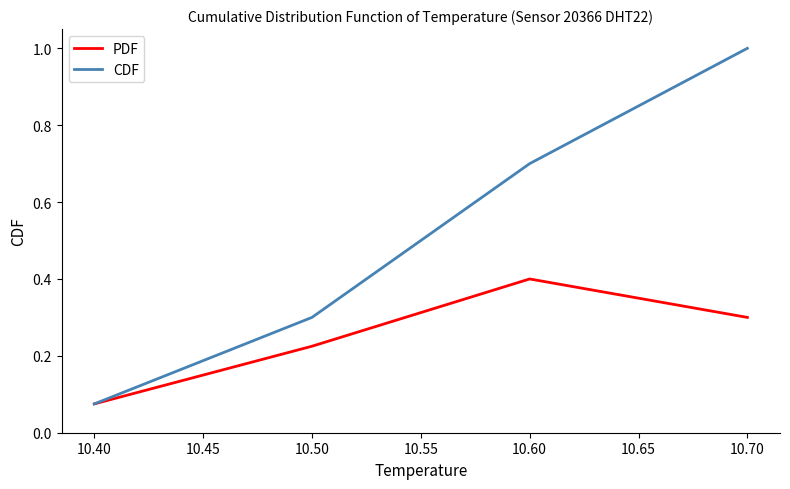

True or false: PDF has more than 0 interior local peaks.

True